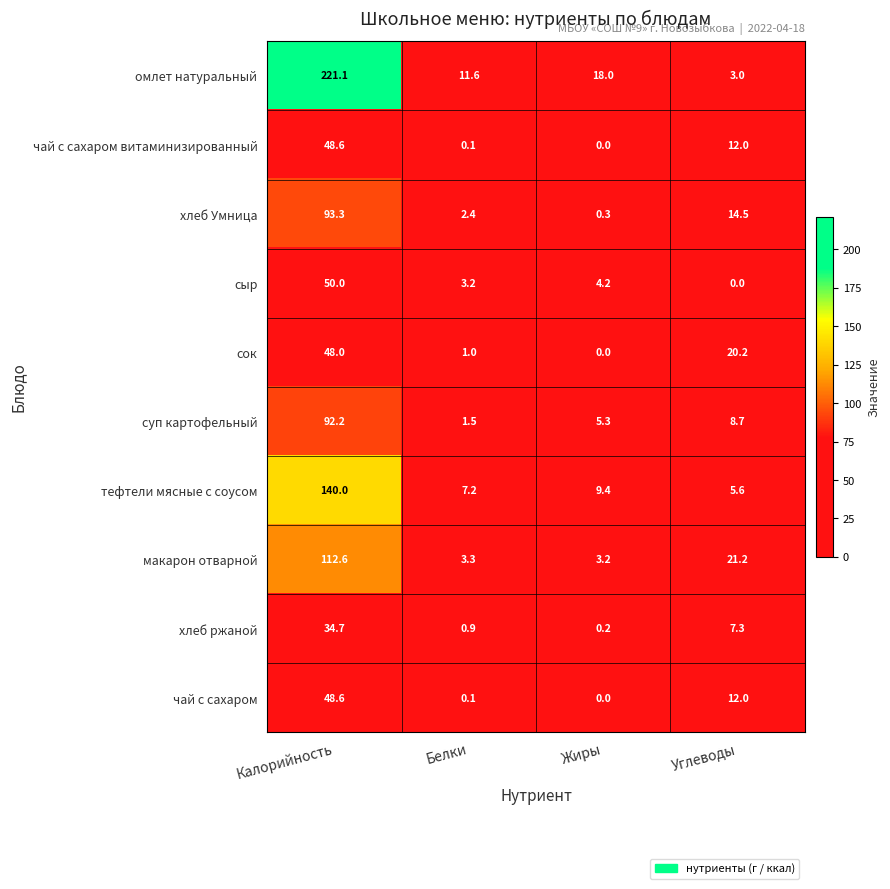

At which category is the sum across all series the highest?

Калорийность